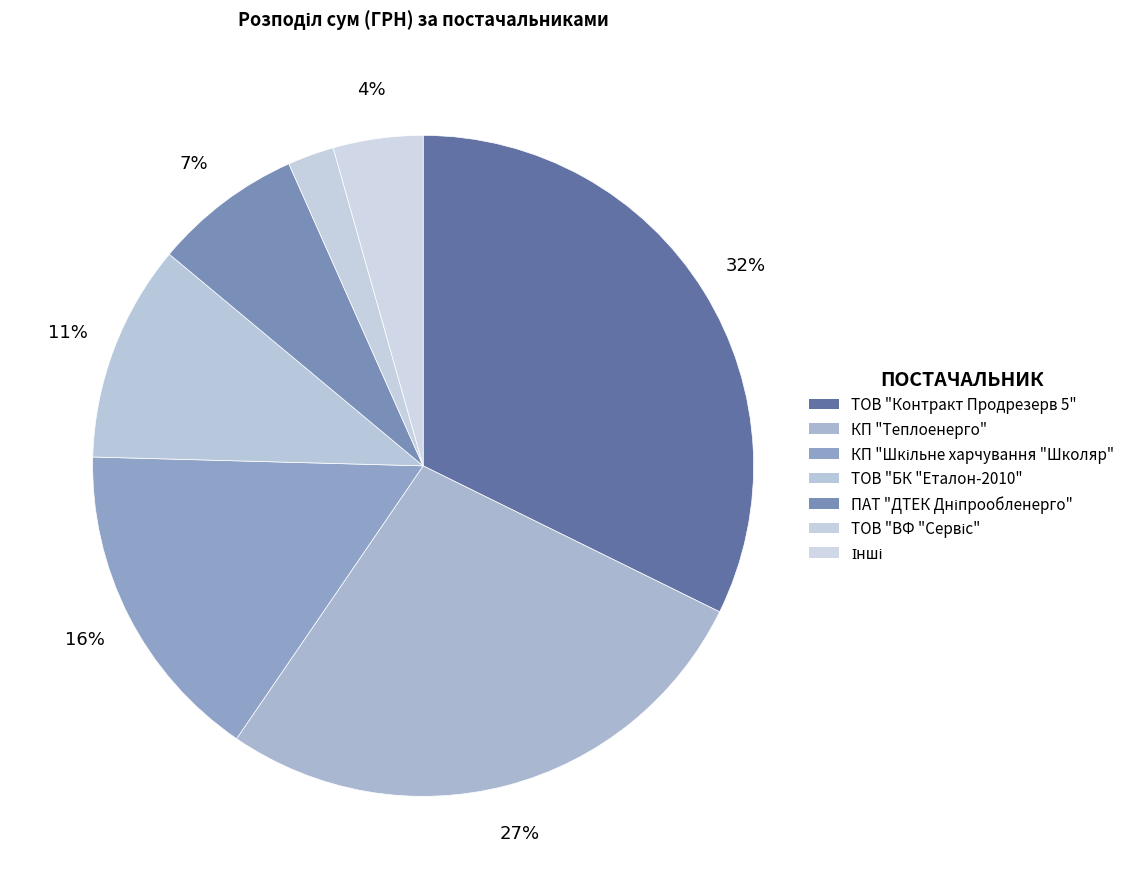

How many segments does this pie chart have?

7